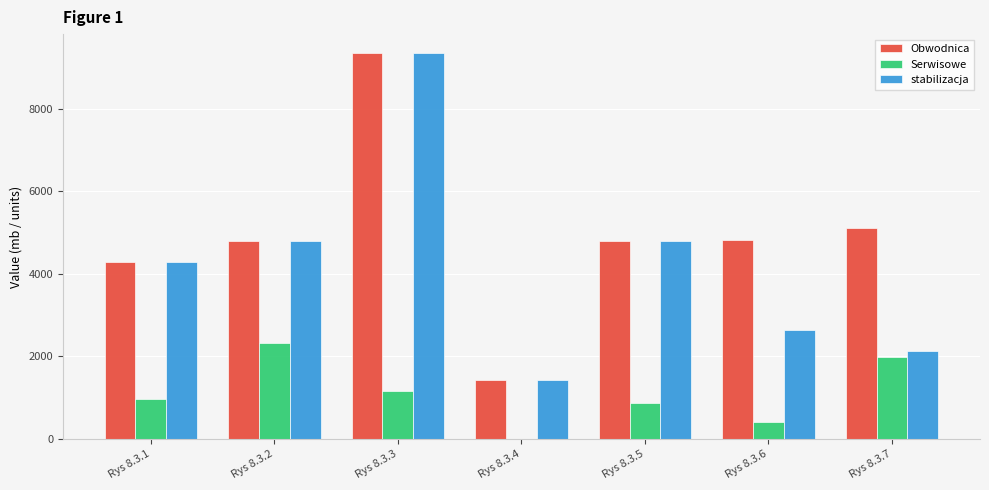

What value does the Obwodnica series have at Rys 8.3.2?

4799.0